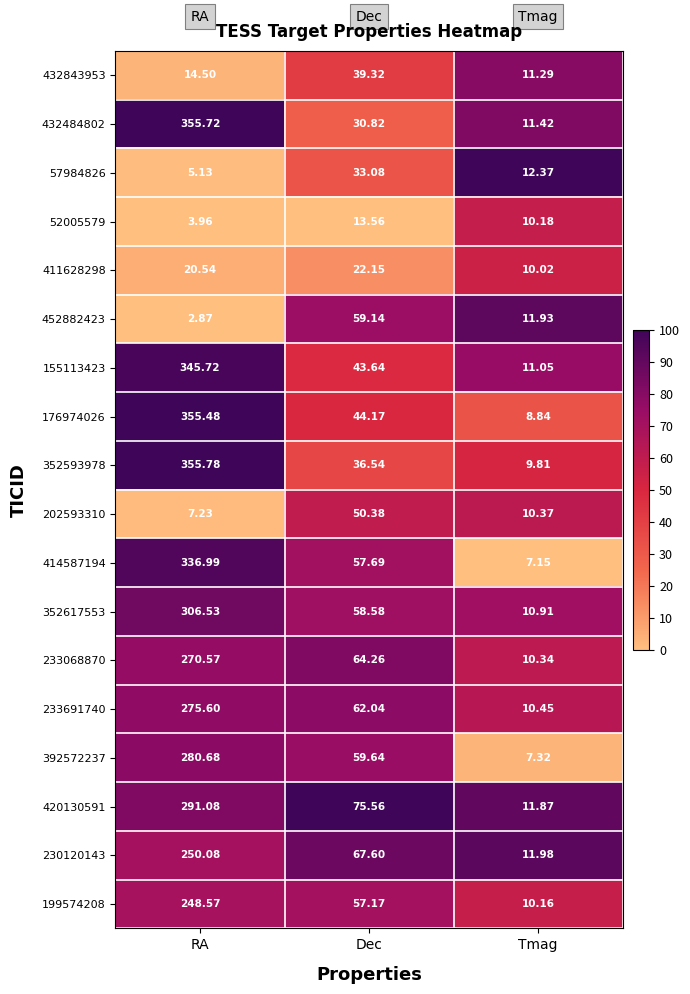

Is the value of 414587194 at Tmag greater than the value of 202593310 at Tmag?

No